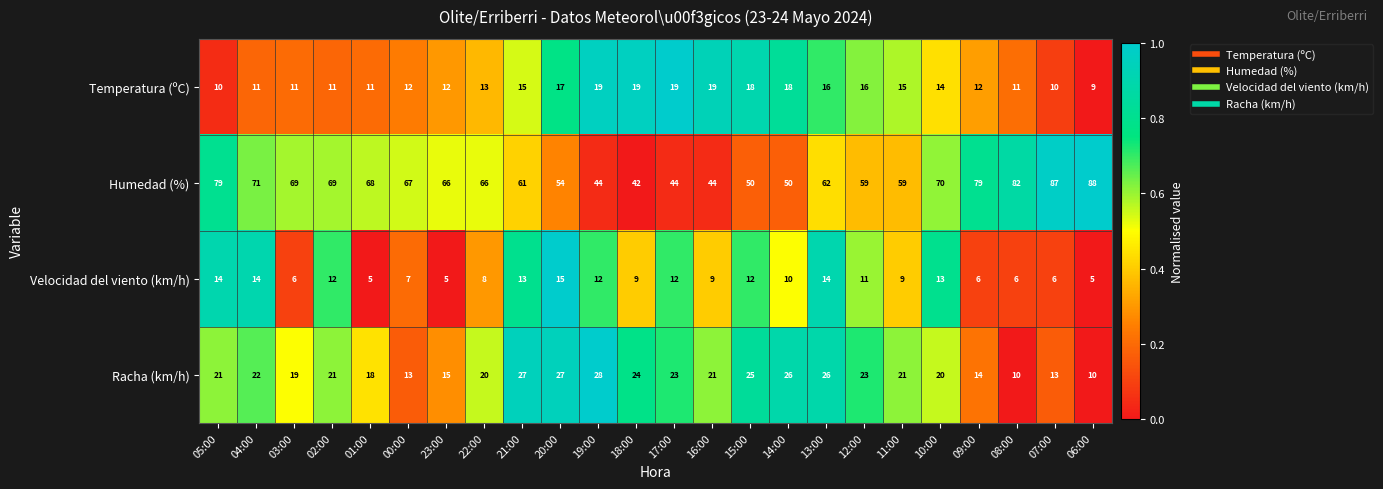

How many data points in Temperatura (ºC) are less than 14?

12